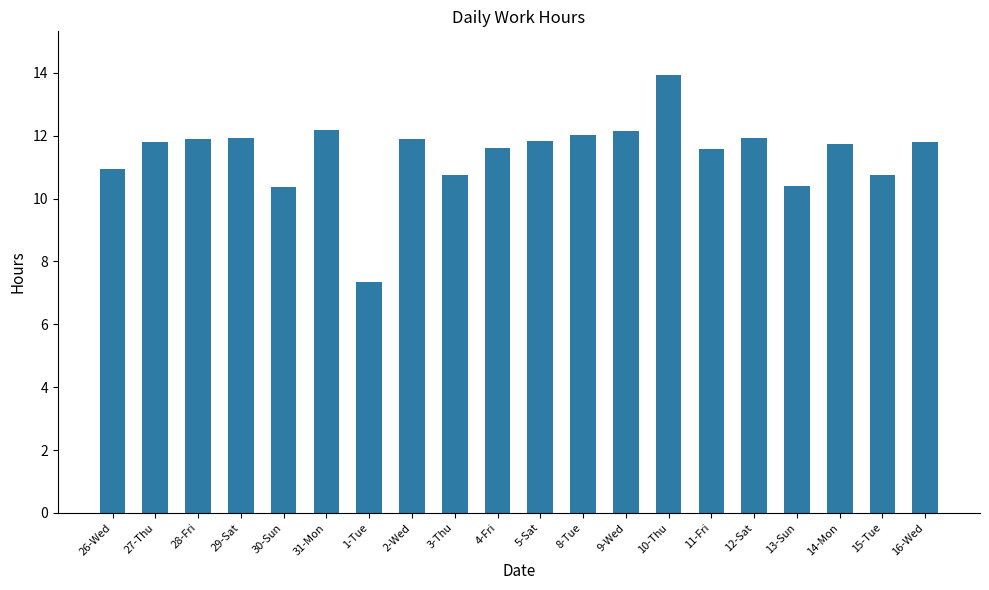

What is the value of the 20th bar from the left?

11.8